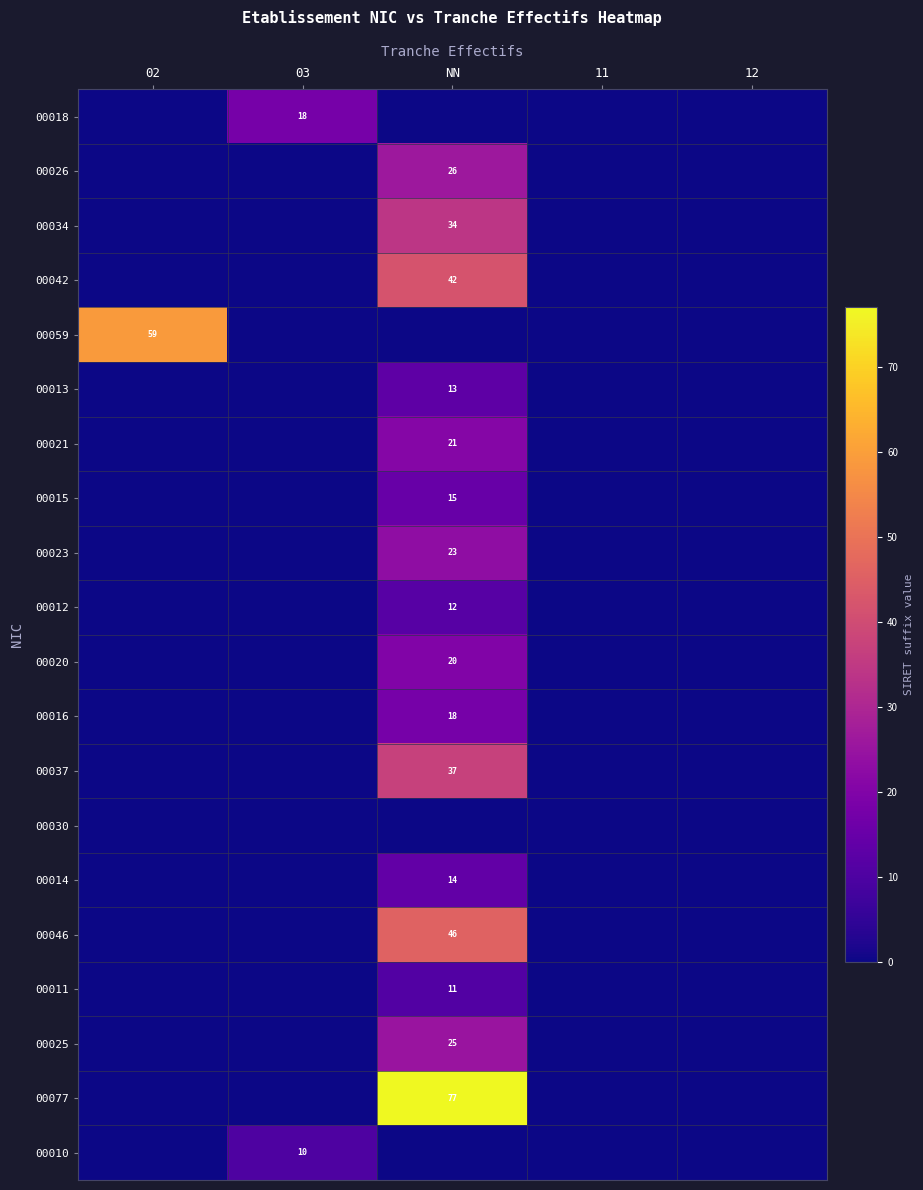

Is it true that 00025 equals 25 at NN?

True